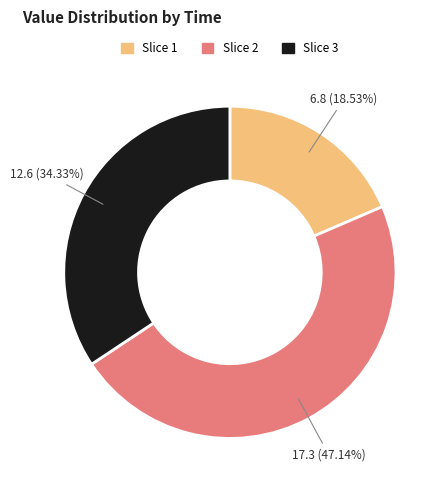

Do Slice 3 and Slice 2 together represent more than half of the pie?

Yes